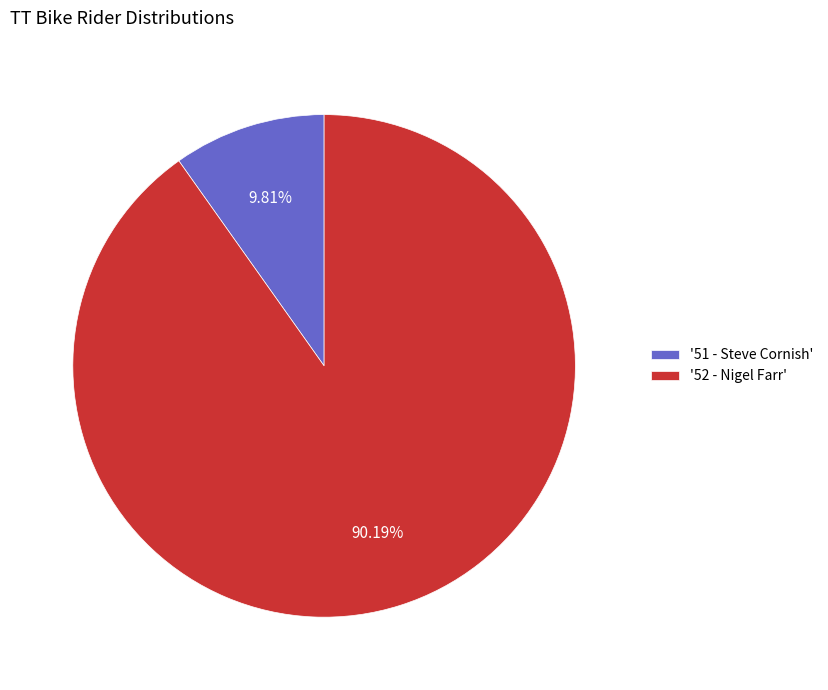

Between '52 - Nigel Farr' and '51 - Steve Cornish', which is larger?

'52 - Nigel Farr'